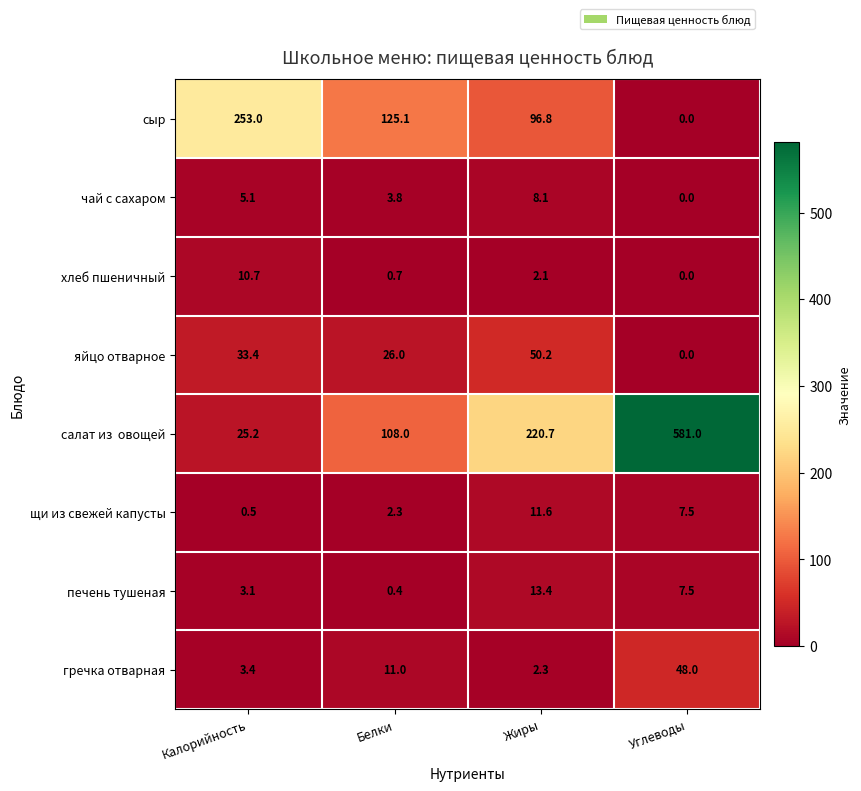

Where is сыр nearest to the value 126?

Белки